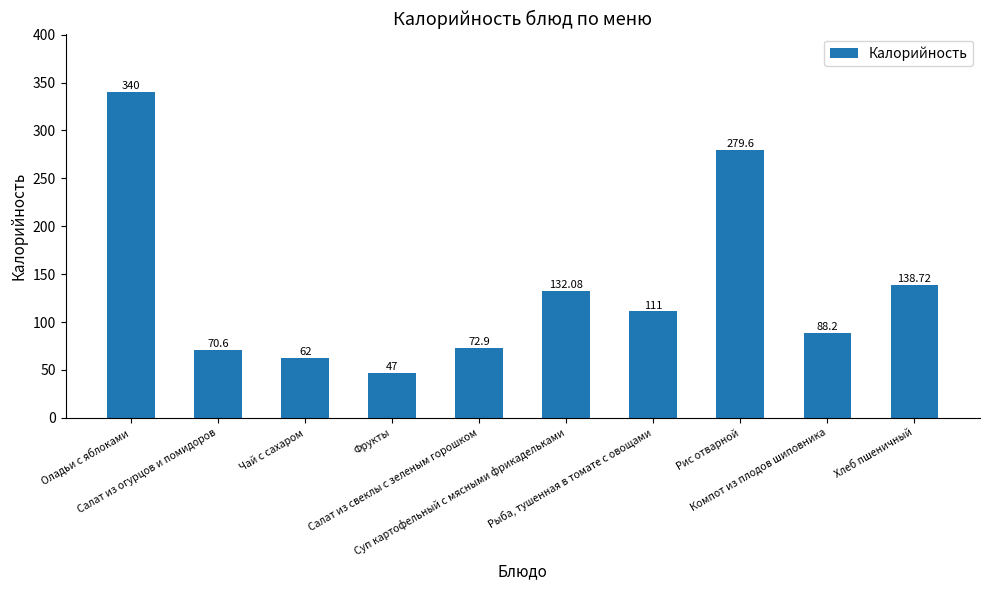

At which category does the chart reach its peak across all series?

Оладьи с яблоками